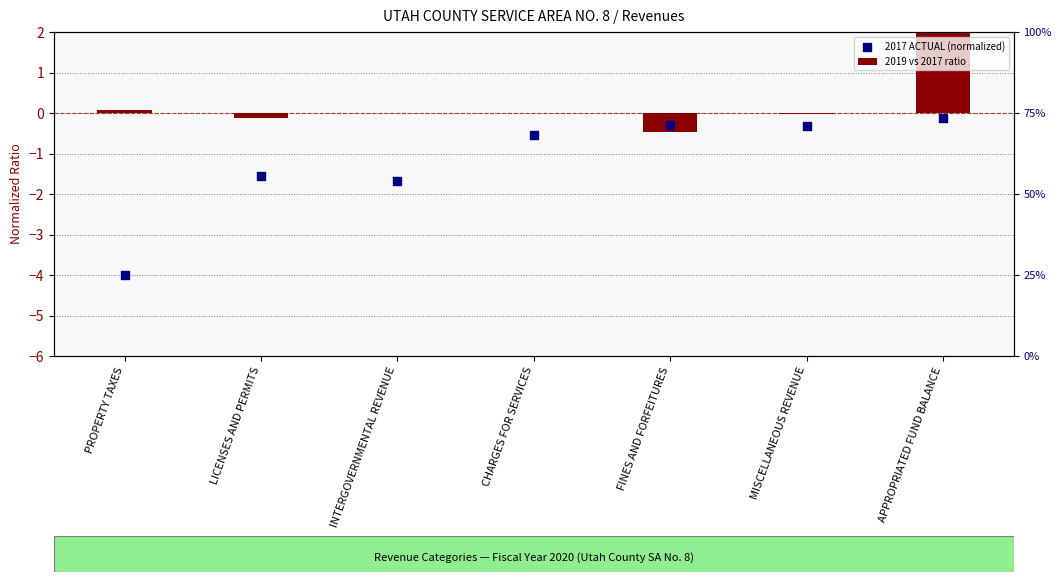

Which series has the largest total across all categories?

2019 vs 2017 ratio